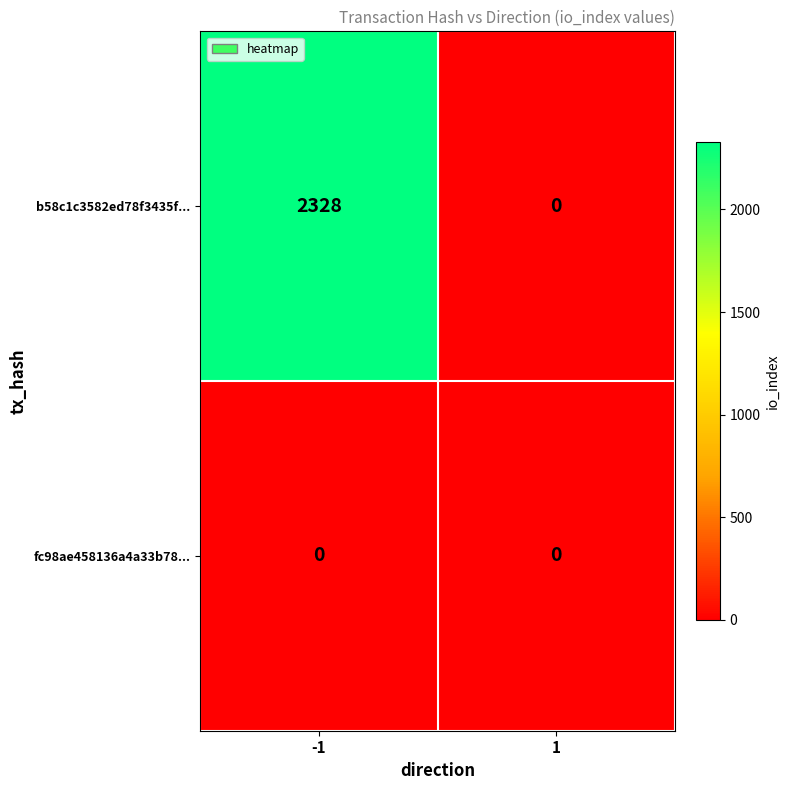

List the series in order of their peak value, highest first.

b58c1c3582ed78f3435f..., fc98ae458136a4a33b78...